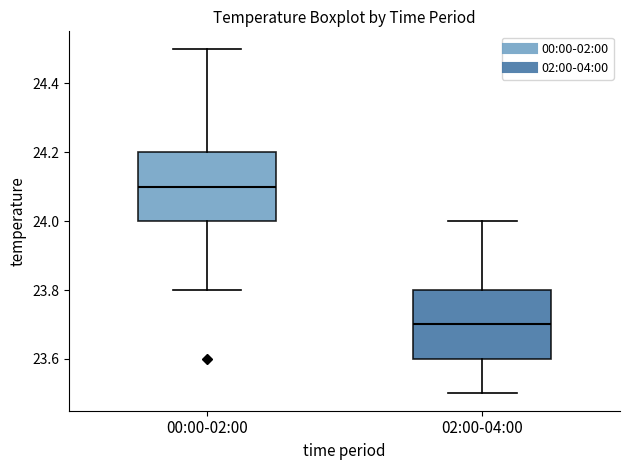

Which box has the lowest median line?

02:00-04:00